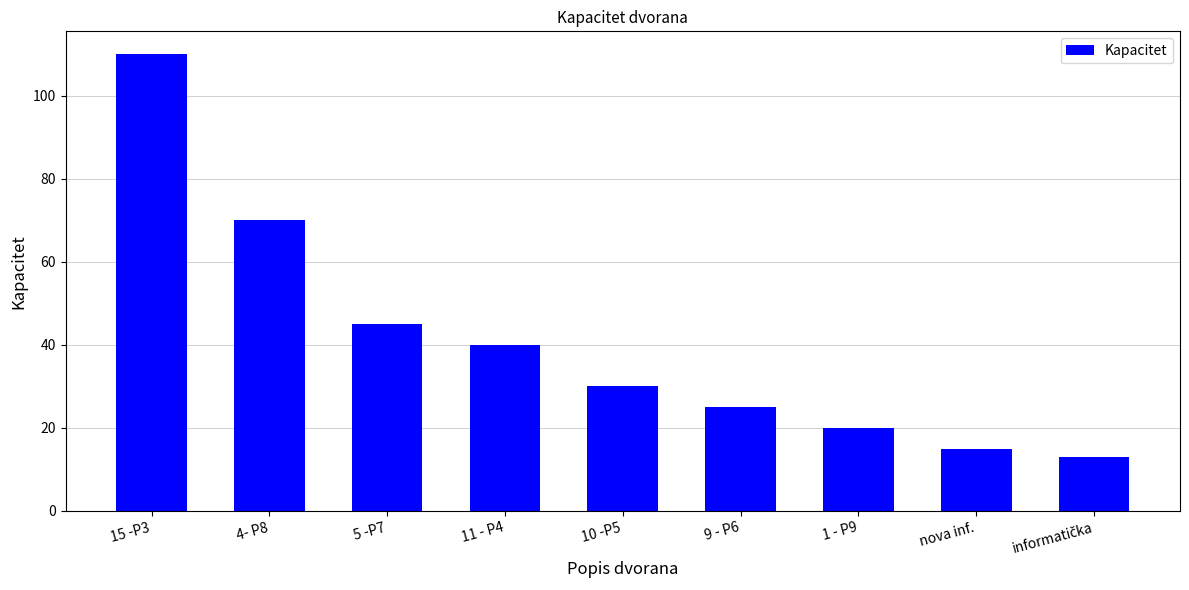

Which has a higher value, 1 - P9 or nova inf.?

1 - P9